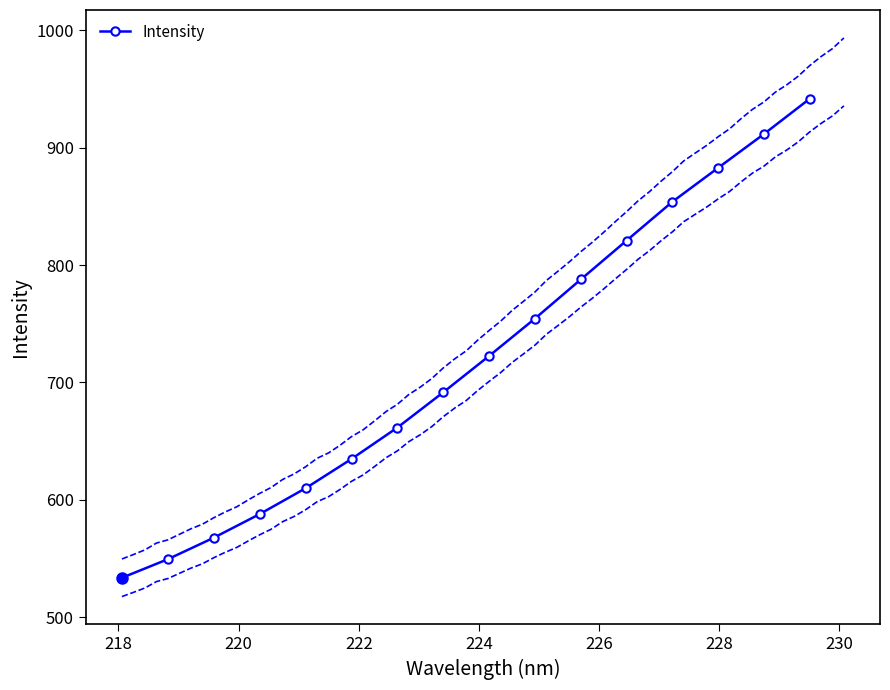

What is the value of the Intensity point at the 11th from the left?

787.7